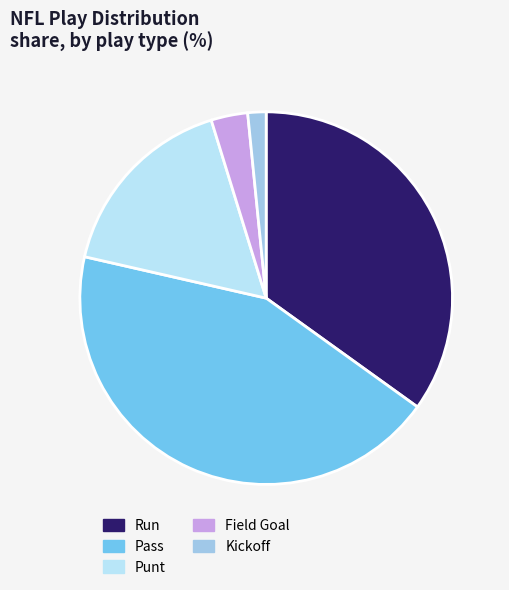

Is there a majority slice in this chart?

No